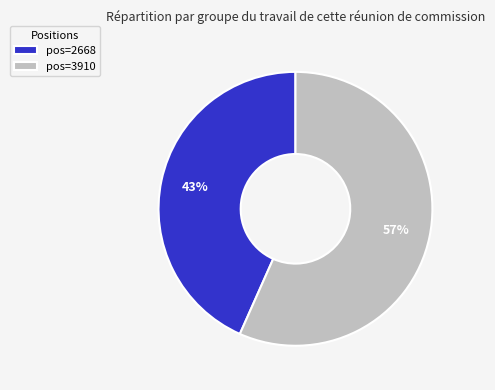

The pos=3910 slice represents 43% of the pie. True or false?

False